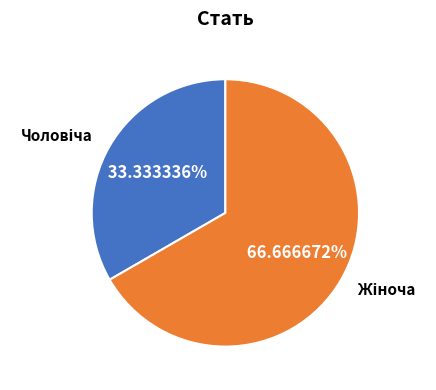

Does any single category account for the majority?

Yes